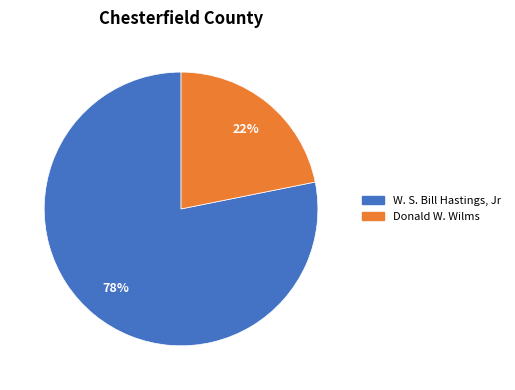

Does any single category account for the majority?

Yes